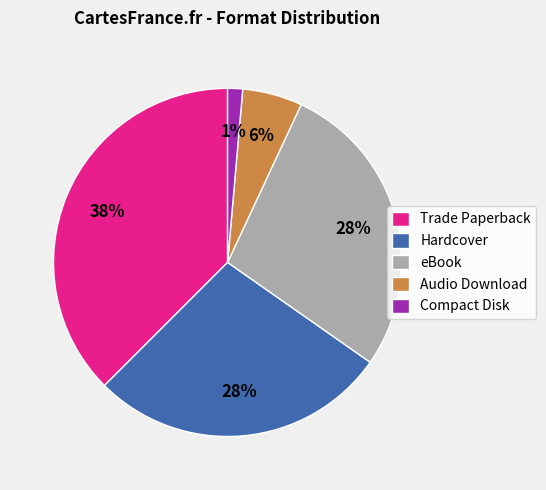

Does eBook account for over 50% of the chart?

No